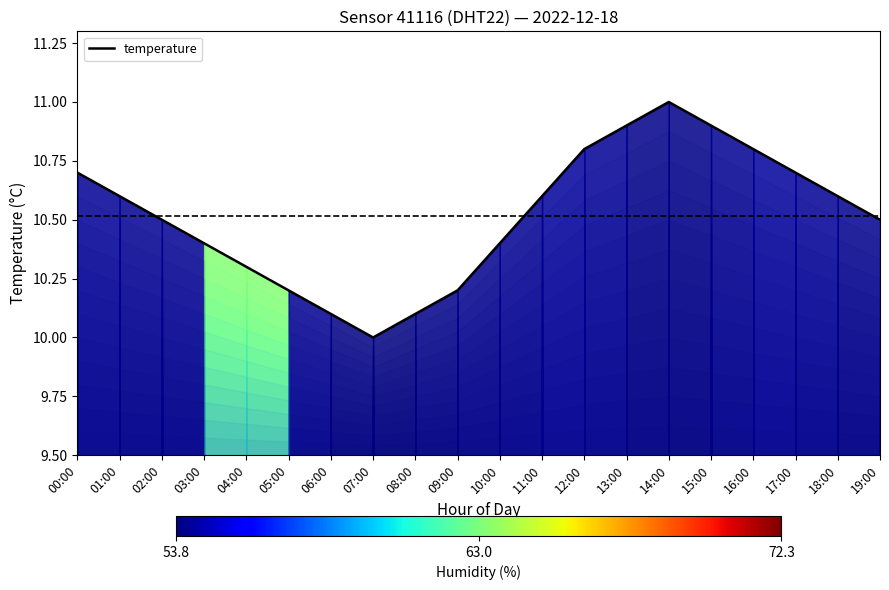

Where is the first local maximum?

14:00